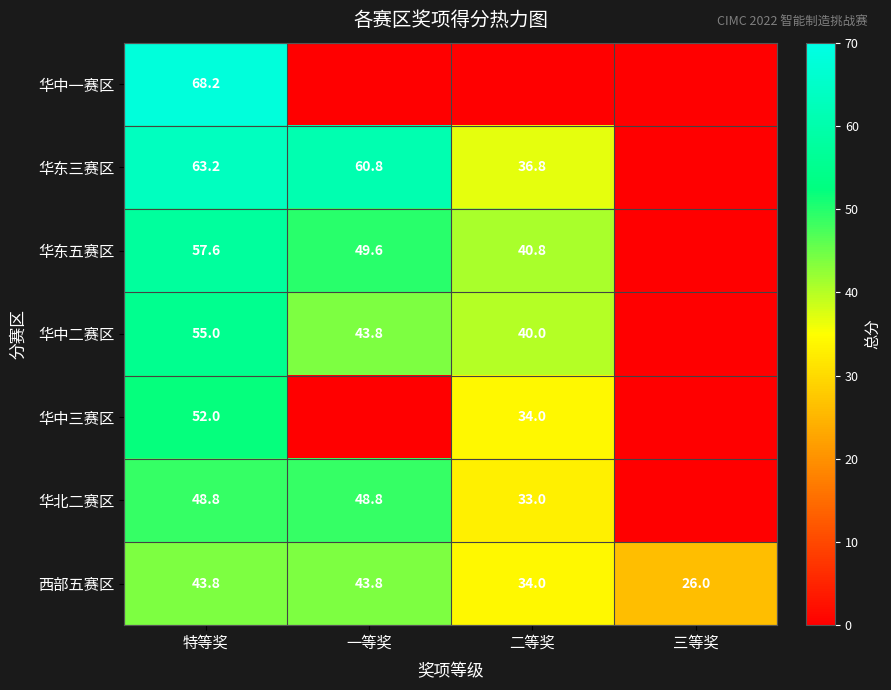

Is it true that 华北二赛区 equals 12.0 at 特等奖?

False